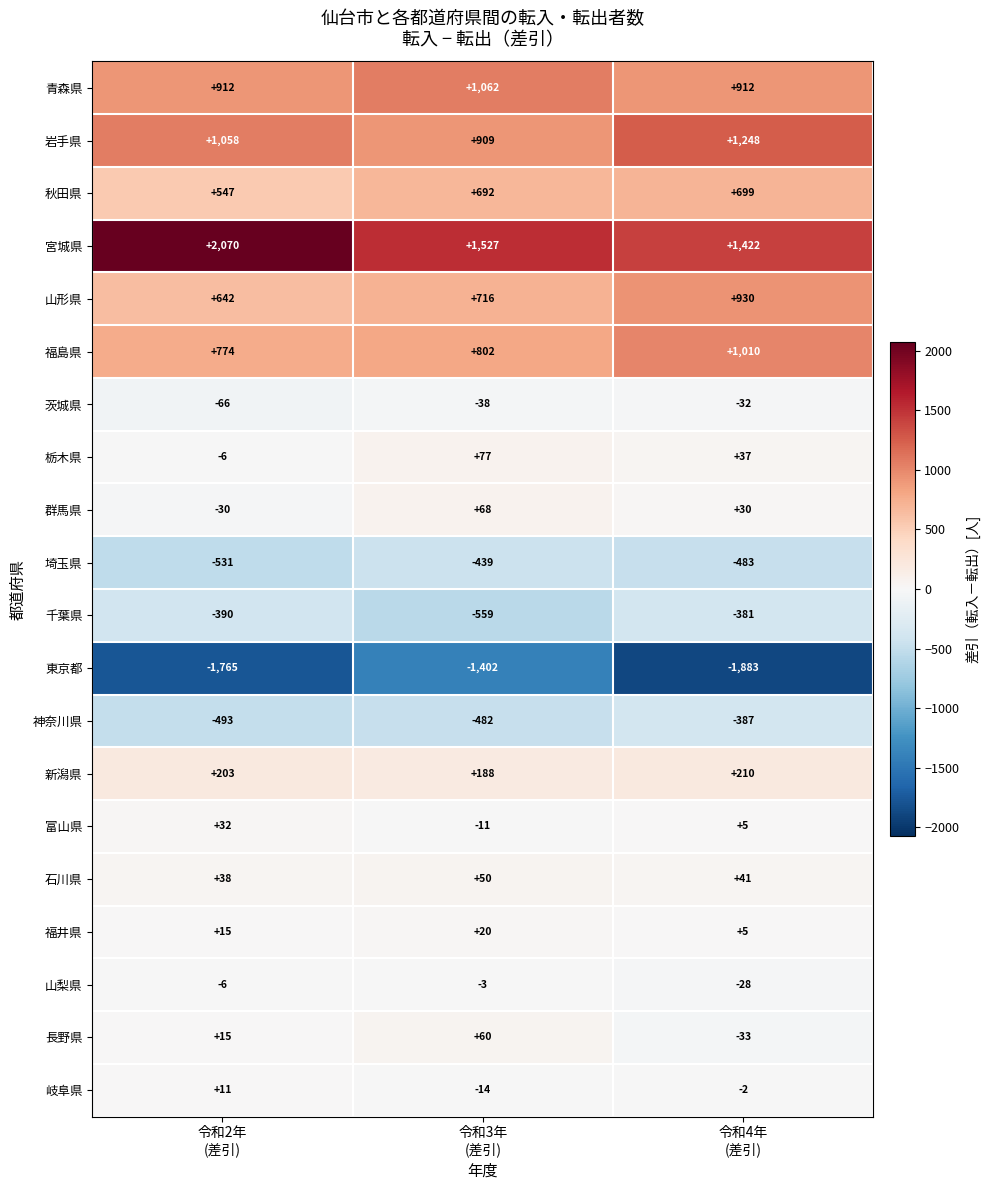

List the series in order of their peak value, lowest first.

東京都, 埼玉県, 神奈川県, 千葉県, 茨城県, 山梨県, 岐阜県, 福井県, 富山県, 石川県, 長野県, 群馬県, 栃木県, 新潟県, 秋田県, 山形県, 福島県, 青森県, 岩手県, 宮城県